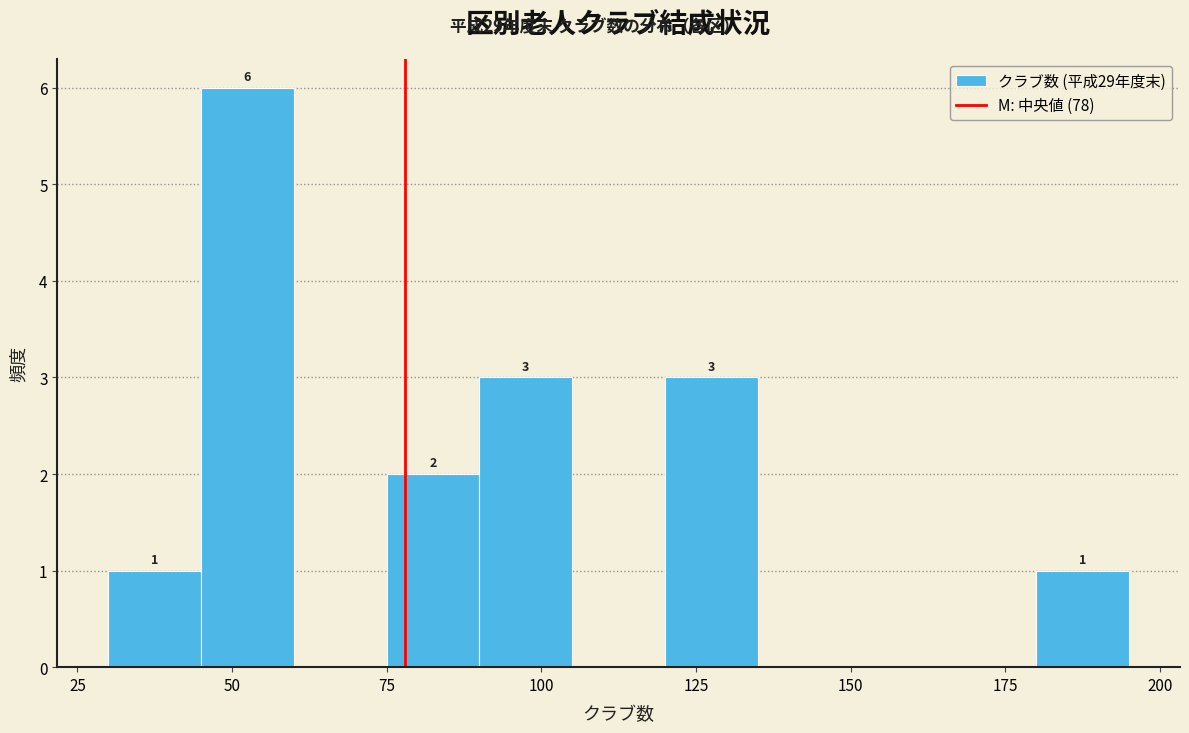

Around what value on the x-axis is the tallest bar? Give the approximate position of its centre, as read against the axis.

55